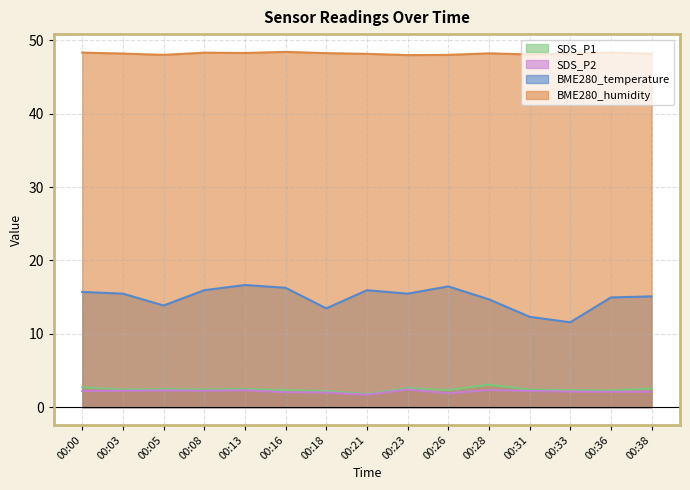

Reading left to right, what are all the values shown in this chart?

SDS_P1: 00:00=2.7	00:03=2.4	00:05=2.5	00:08=2.4	00:13=2.5	00:16=2.3	00:18=2.2	00:21=1.8	00:23=2.6	00:26=2.3	00:28=3.1	00:31=2.4	00:33=2.3	00:36=2.3	00:38=2.5
SDS_P2: 00:00=2.2	00:03=2.2	00:05=2.3	00:08=2.2	00:13=2.3	00:16=2.0	00:18=2.0	00:21=1.7	00:23=2.4	00:26=1.9	00:28=2.3	00:31=2.2	00:33=2.1	00:36=2.1	00:38=2.1
BME280_temperature: 00:00=15.7	00:03=15.5	00:05=13.9	00:08=15.9	00:13=16.6	00:16=16.3	00:18=13.5	00:21=15.9	00:23=15.5	00:26=16.5	00:28=14.7	00:31=12.3	00:33=11.6	00:36=15.0	00:38=15.1
BME280_humidity: 00:00=48.3	00:03=48.2	00:05=48.0	00:08=48.3	00:13=48.3	00:16=48.4	00:18=48.3	00:21=48.2	00:23=48.0	00:26=48.0	00:28=48.2	00:31=48.1	00:33=48.2	00:36=48.4	00:38=48.2